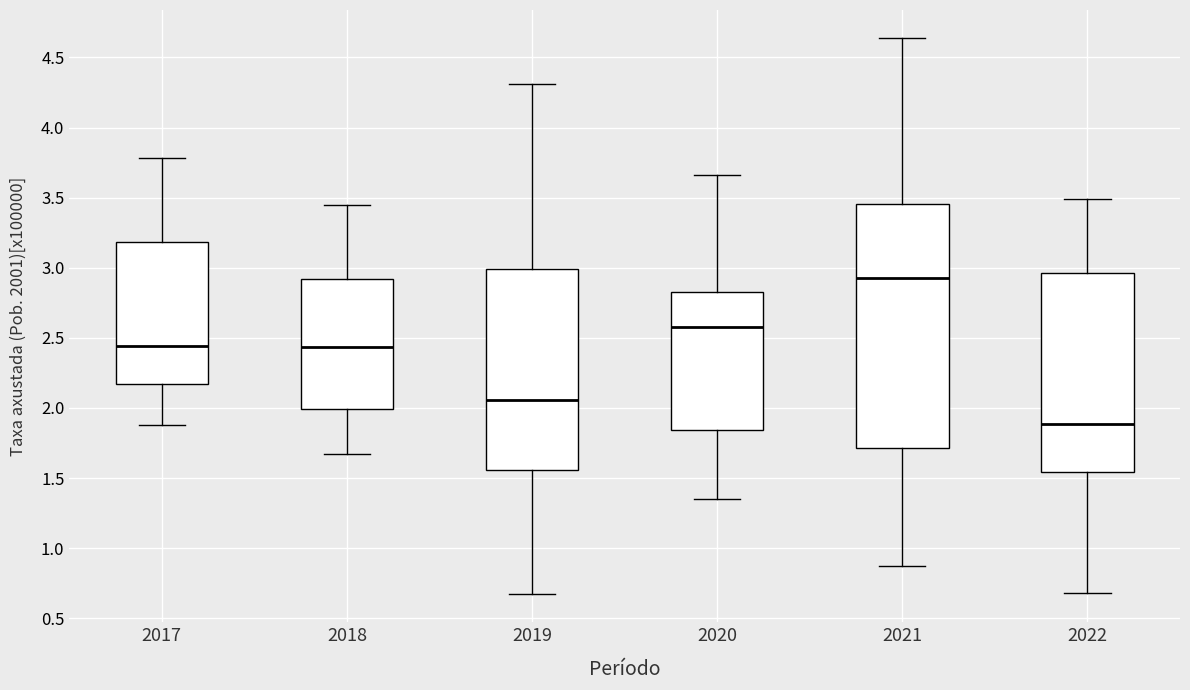

Which box's median line is the highest?

2021